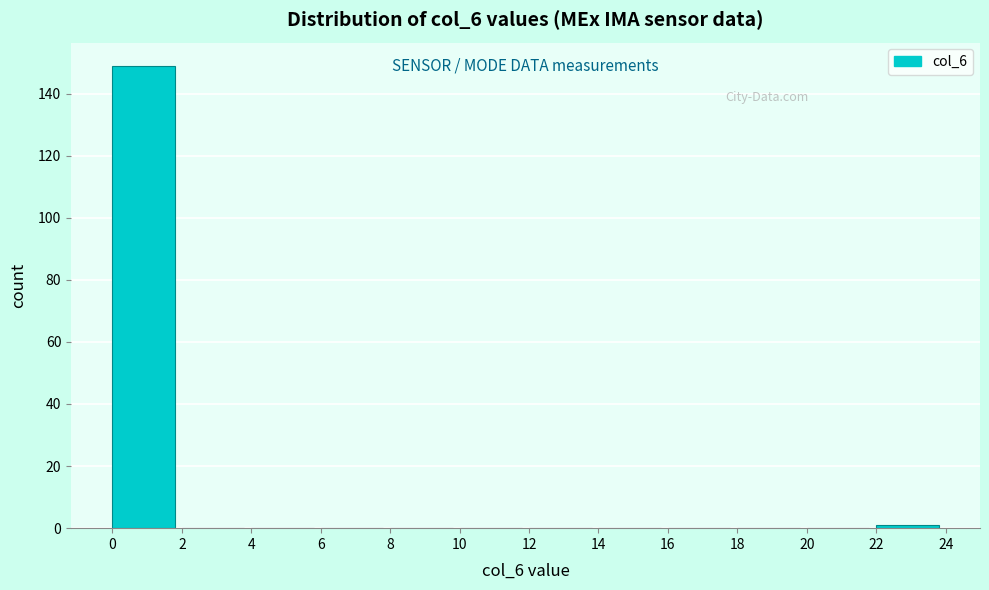

How tall is the bar that spans 0 to 2 on the x-axis? The values are not printed on the chart, so give them approximately, as read against the axis.

150